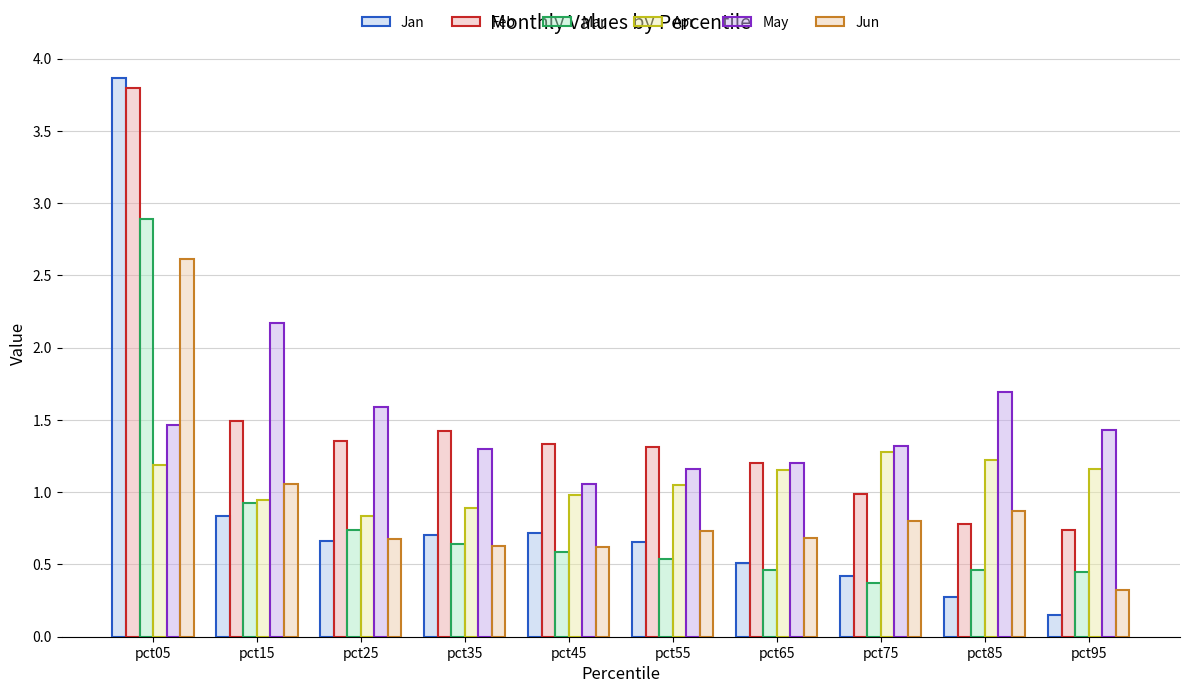

At how many categories does at least one series exceed 3?

1